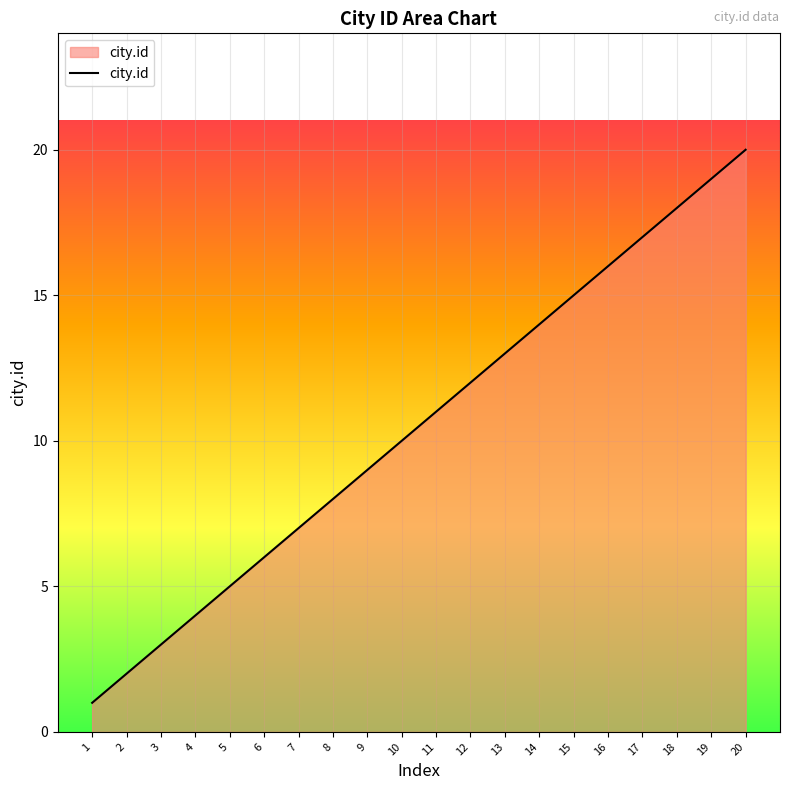

True or false: the data has more than 1 interior local peaks.

False